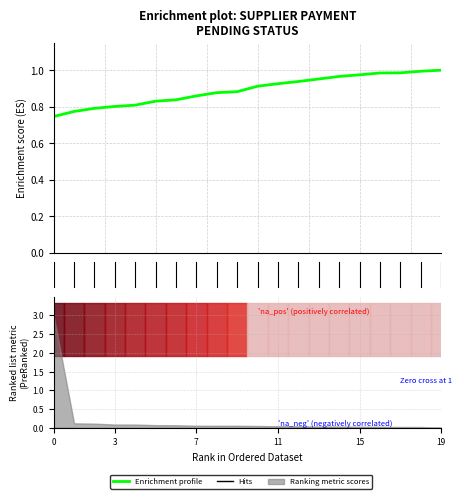

Reading left to right, what are all the values shown in this chart?

0.7	0.8	0.8	0.8	0.8	0.8	0.8	0.9	0.9	0.9	0.9	0.9	0.9	1.0	1.0	1.0	1.0	1.0	1.0	1.0